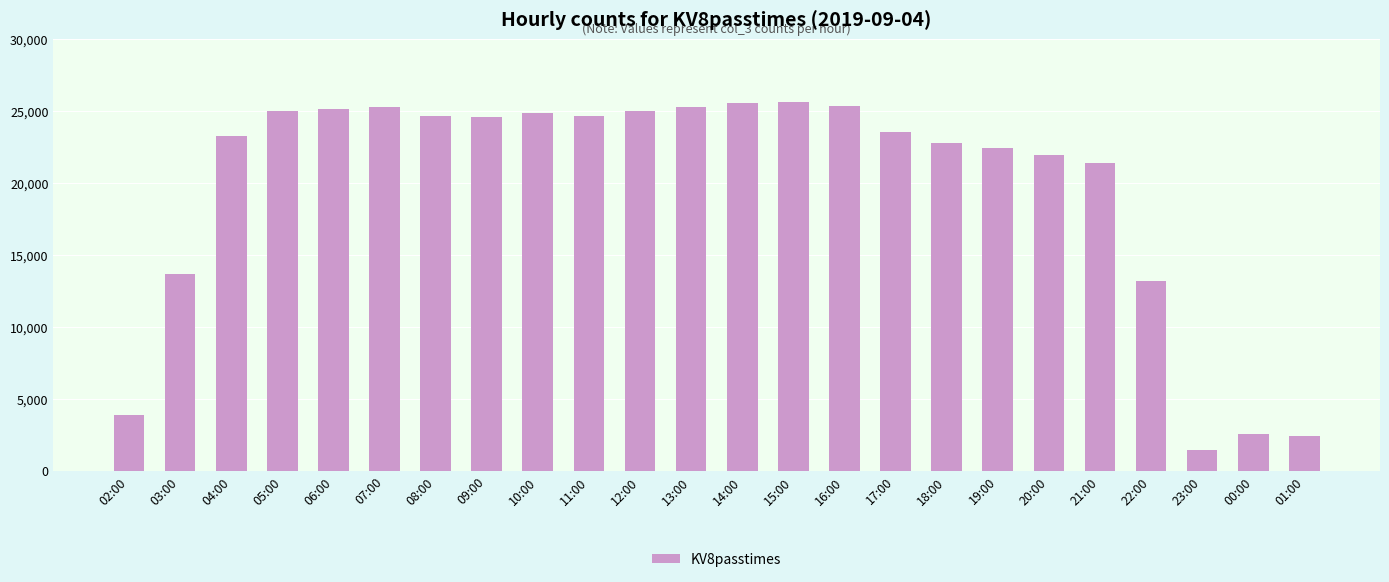

Where does the data first go above 24612?

05:00